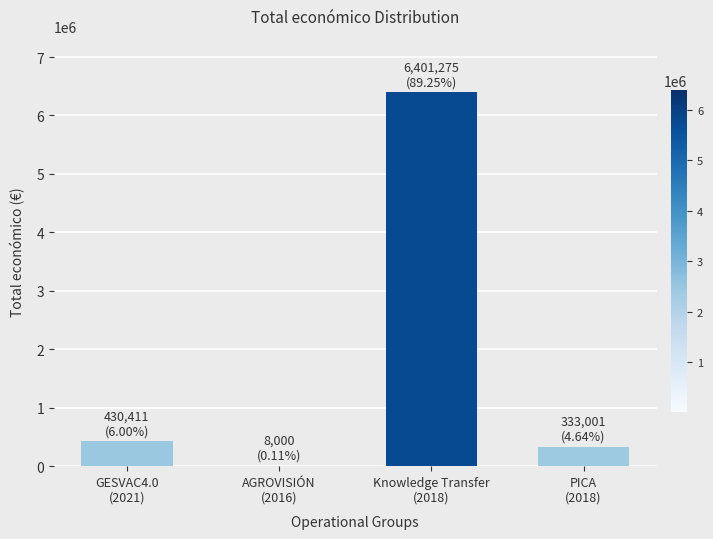

Approximately how many times larger is the value at GESVAC4.0
(2021) compared to Knowledge Transfer
(2018)?

0.1